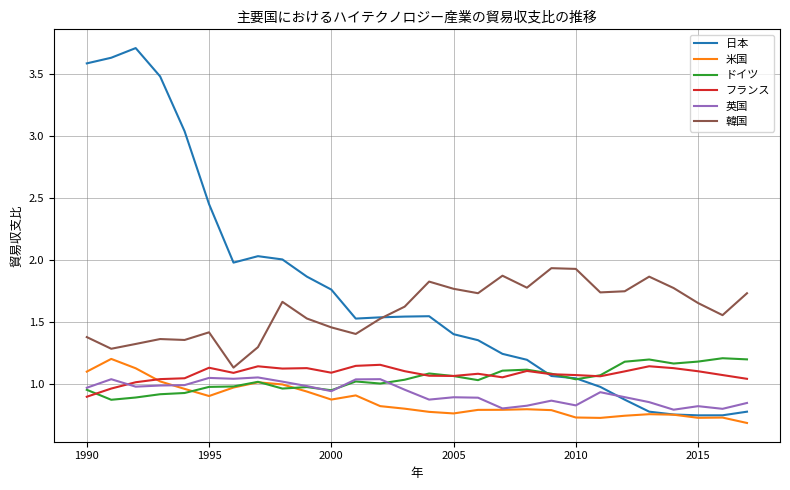

Which series has the widest spread of values?

日本